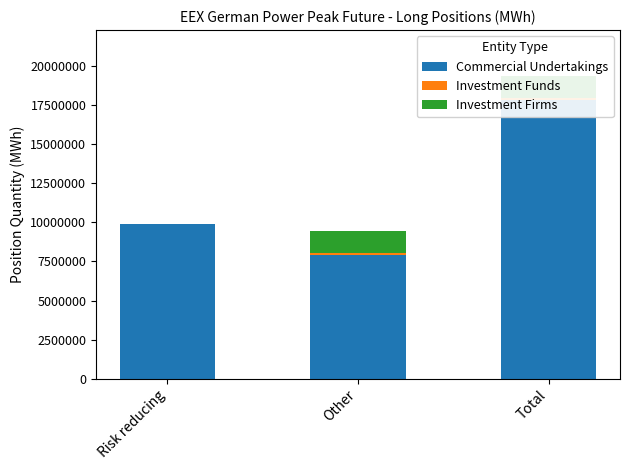

How many data points does each series have?

3